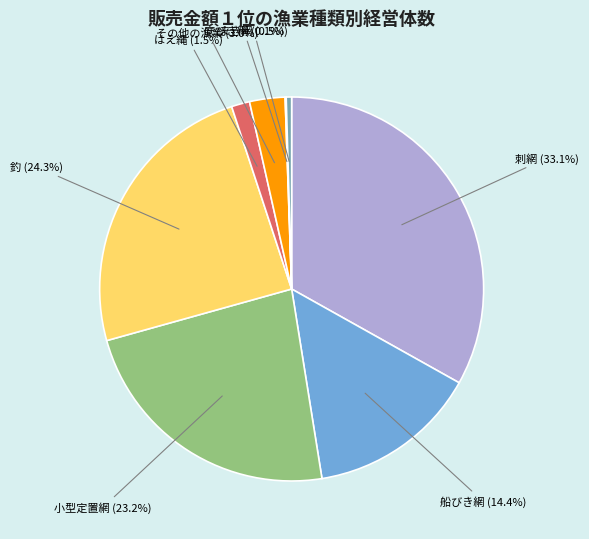

Is there a majority slice in this chart?

No